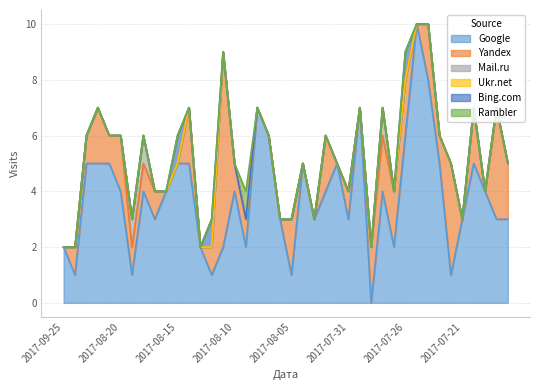

Which series has the largest total across all categories?

Google